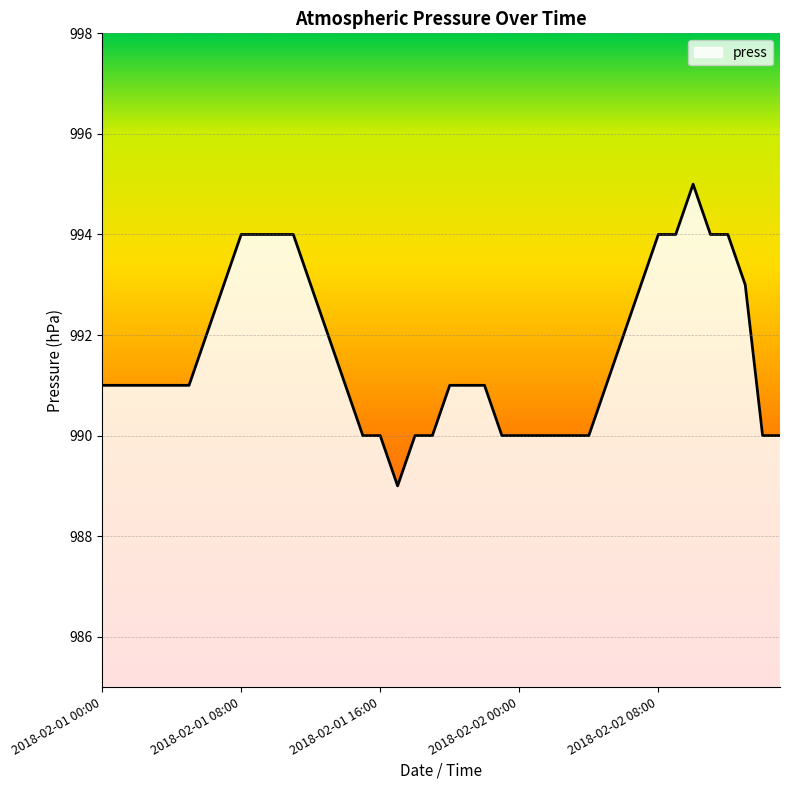

What is the difference between the maximum and minimum values?

6